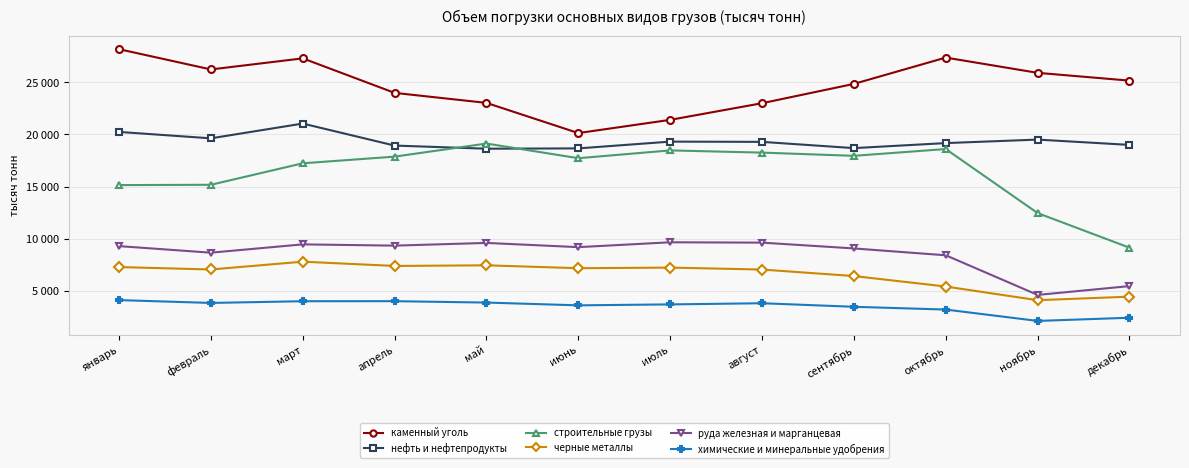

Does the chart have visible grid lines?

Yes